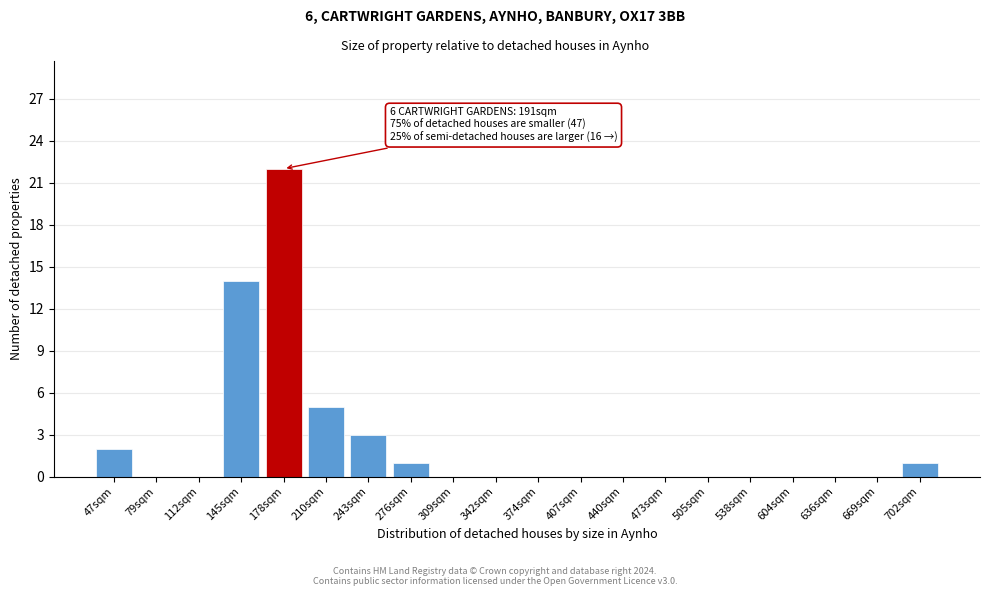

Reading right to left, what are all the values shown in this chart?

702sqm=1	669sqm=0	636sqm=0	604sqm=0	538sqm=0	505sqm=0	473sqm=0	440sqm=0	407sqm=0	374sqm=0	342sqm=0	309sqm=0	276sqm=1	243sqm=3	210sqm=5	178sqm=22	145sqm=14	112sqm=0	79sqm=0	47sqm=2